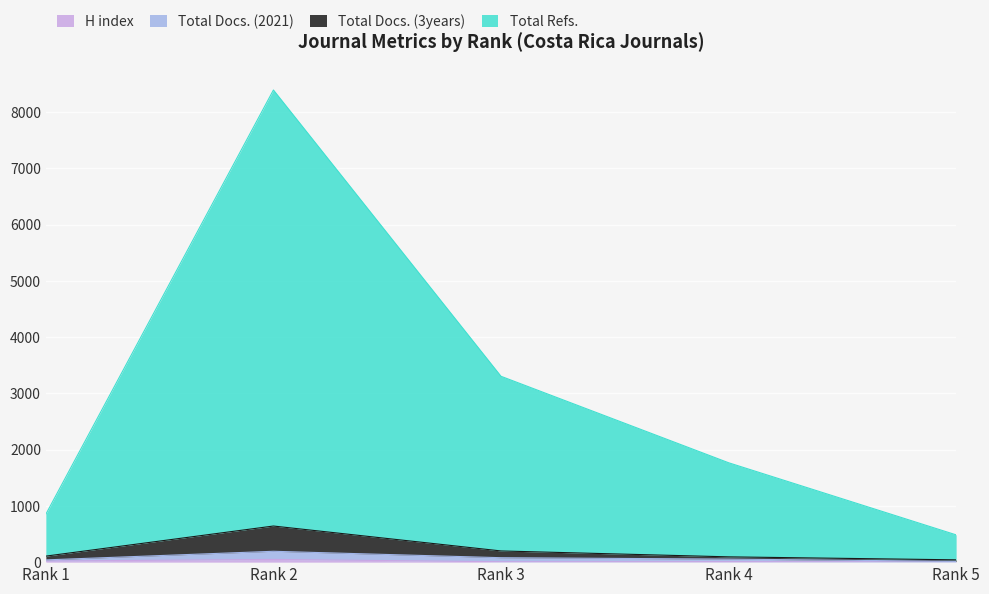

What is the value of the H index point at the 3rd from the left?

7